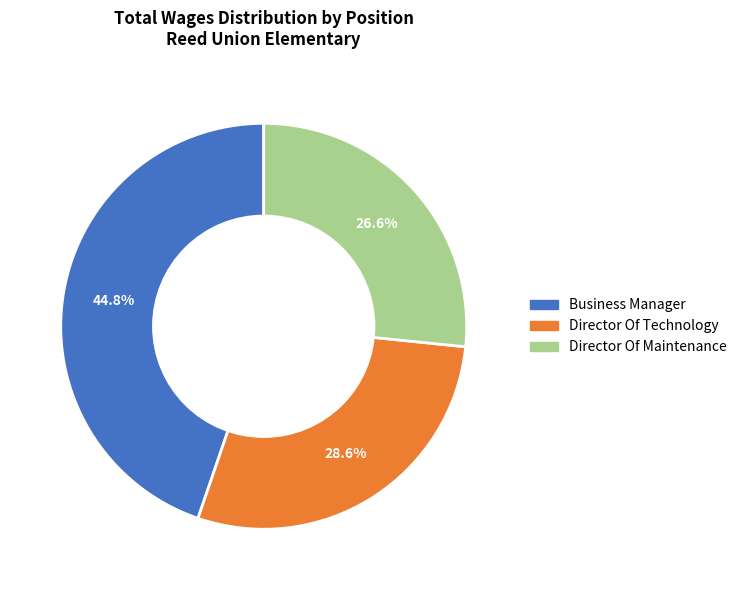

True or false: Director Of Maintenance accounts for 32% of the total.

False